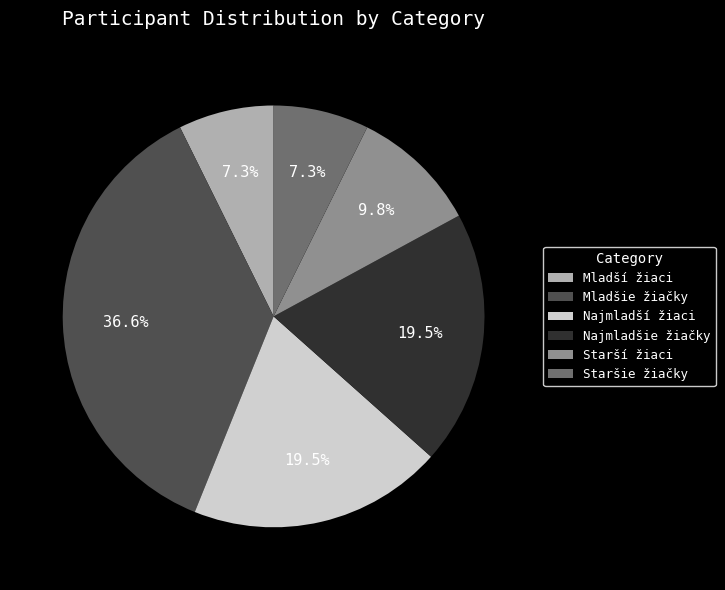

Is it true that Staršie žiačky is 16% of the pie?

False